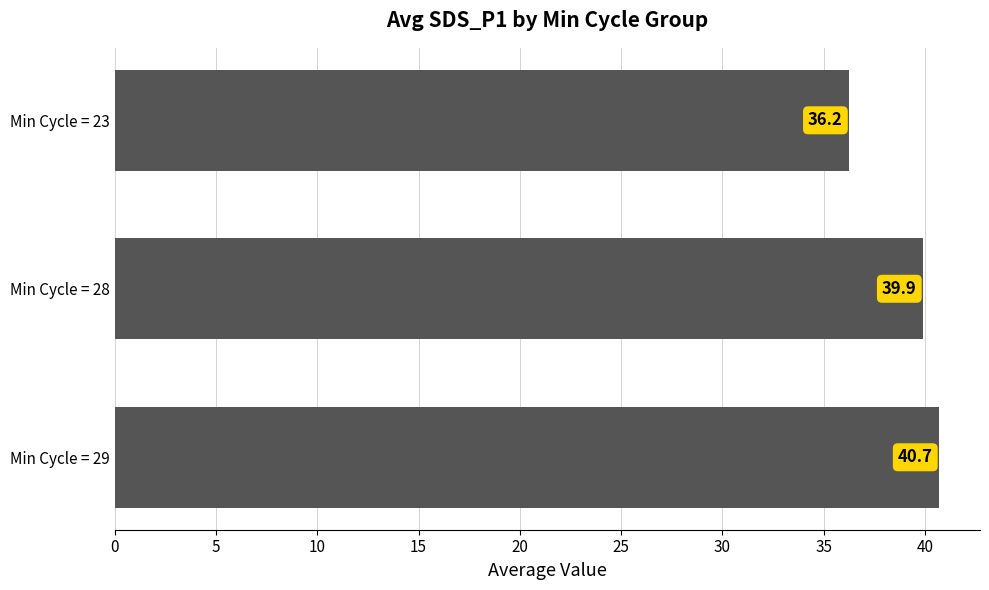

What is the sum of all values?

116.8